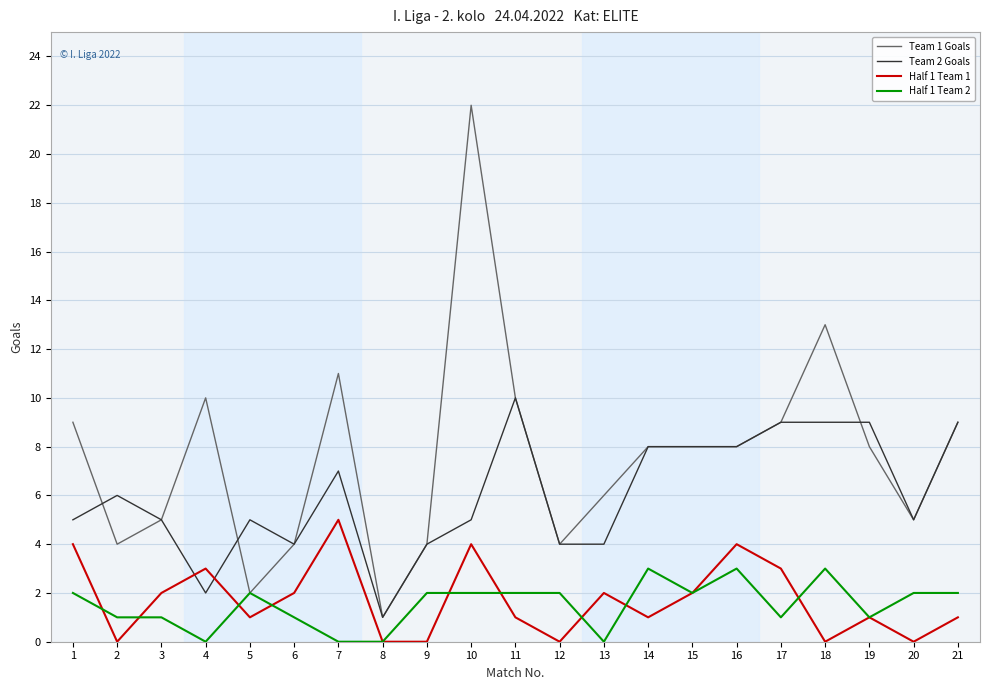

List the series in order of their peak value, lowest first.

Half 1 Team 2, Half 1 Team 1, Team 2 Goals, Team 1 Goals